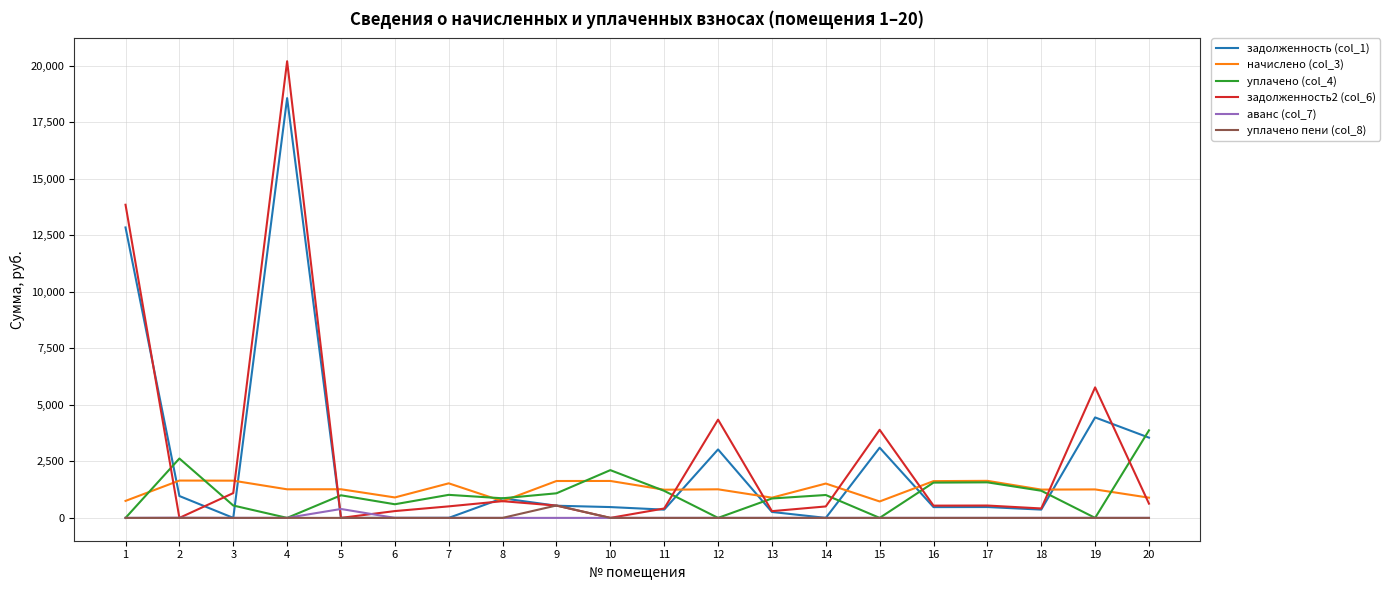

What is the total value across all series at 19?

11480.5